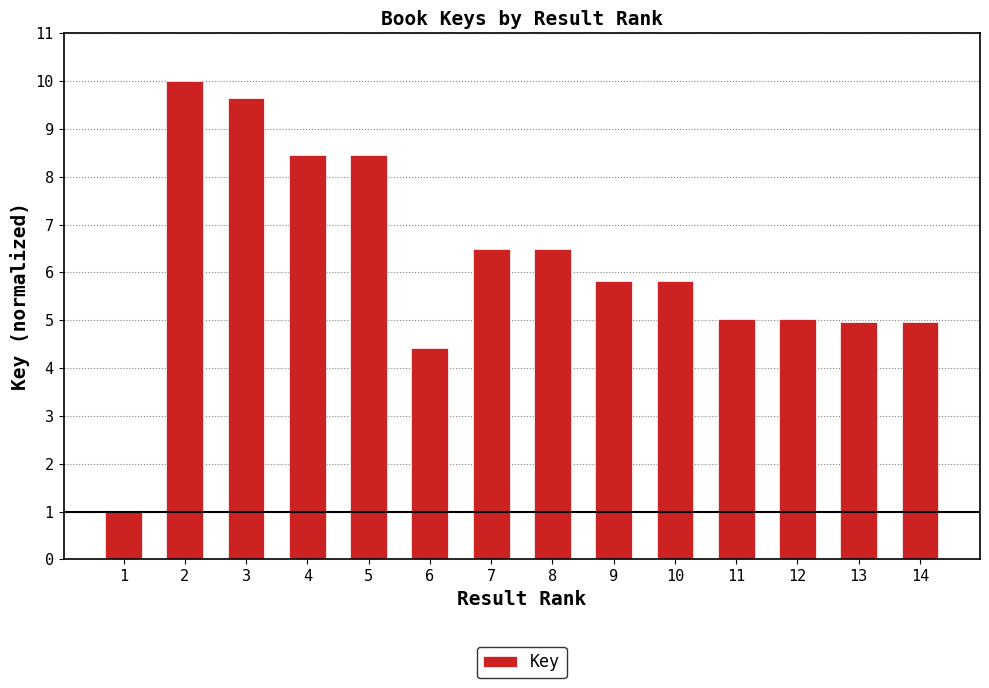

What is the ratio of the value at 12 to the value at 14?

1.0